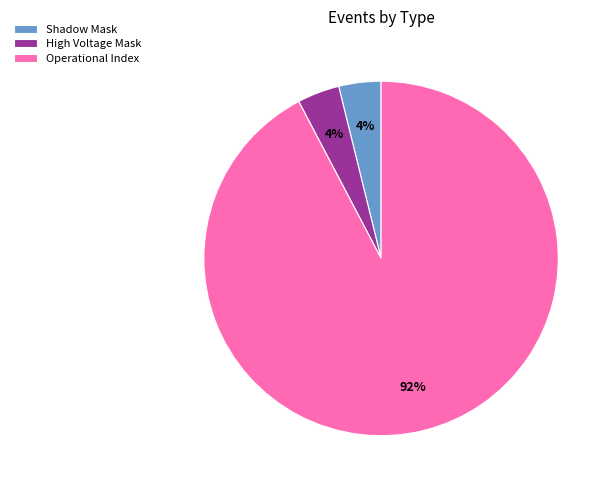

Is there a majority slice in this chart?

Yes